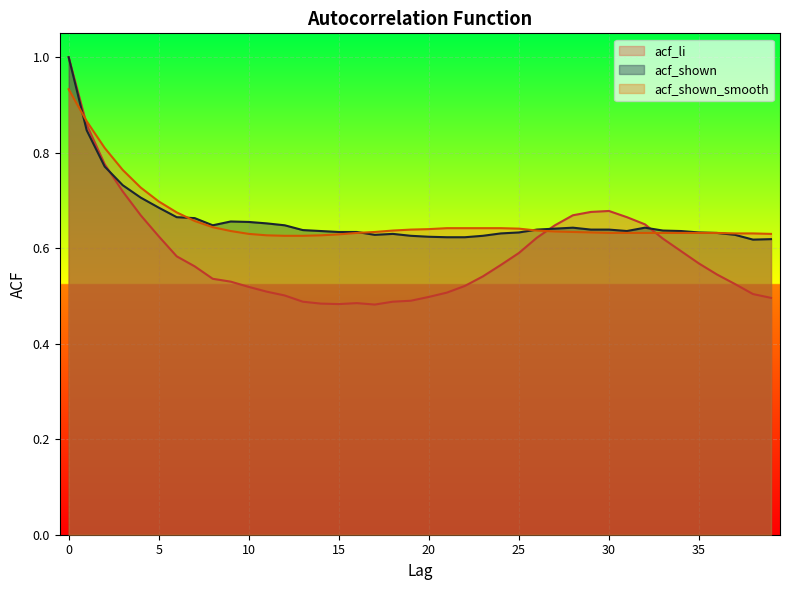

What is the highest value of the acf_shown series?

1.0